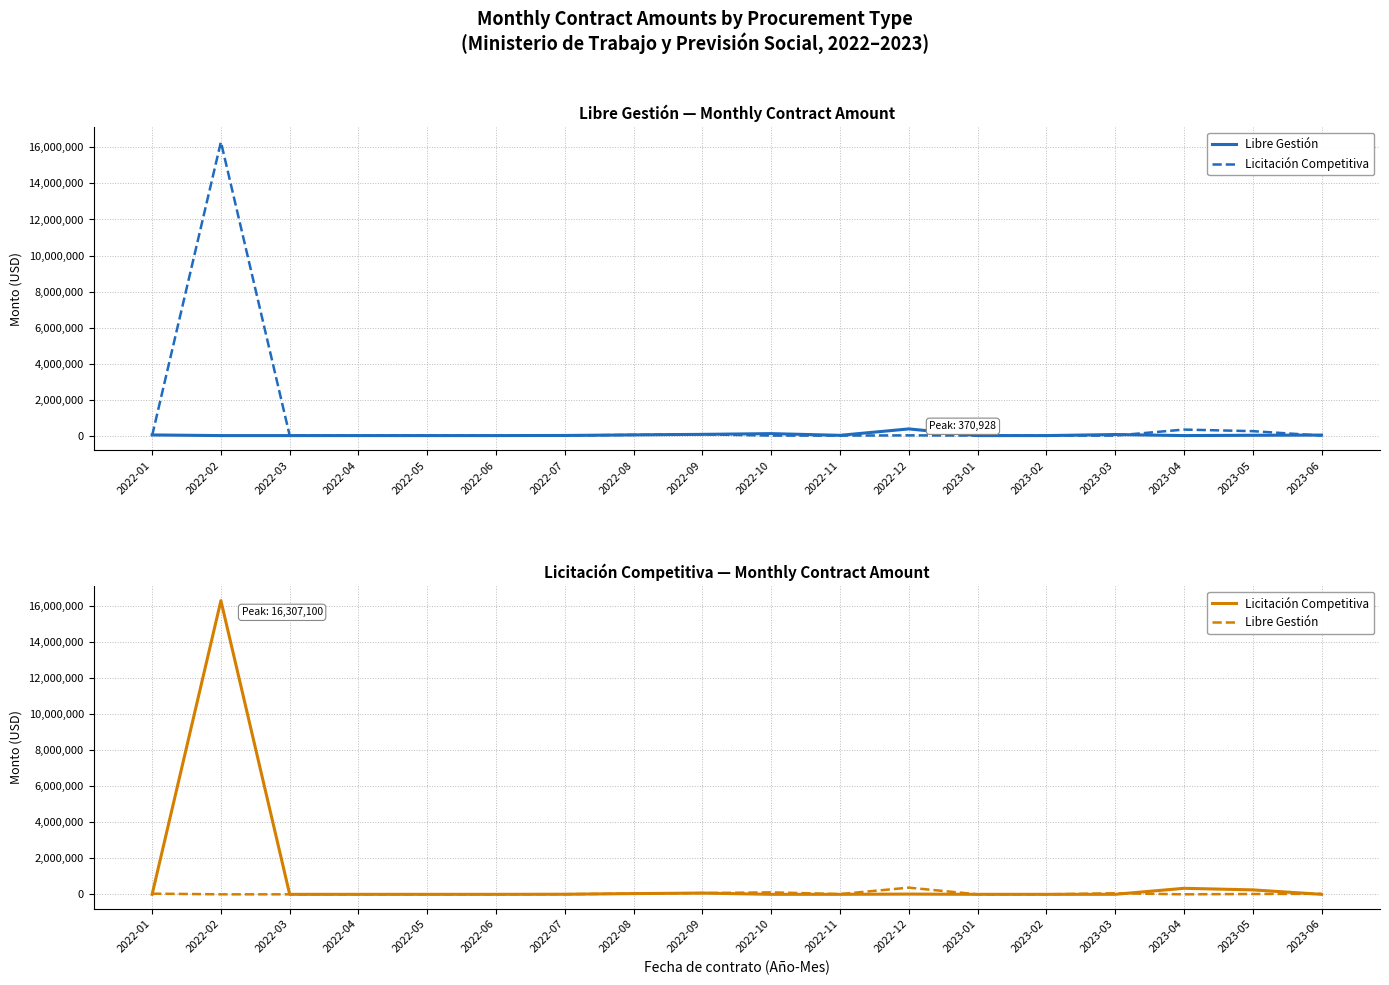

Where is the first local maximum for Libre Gestión?

2022-10